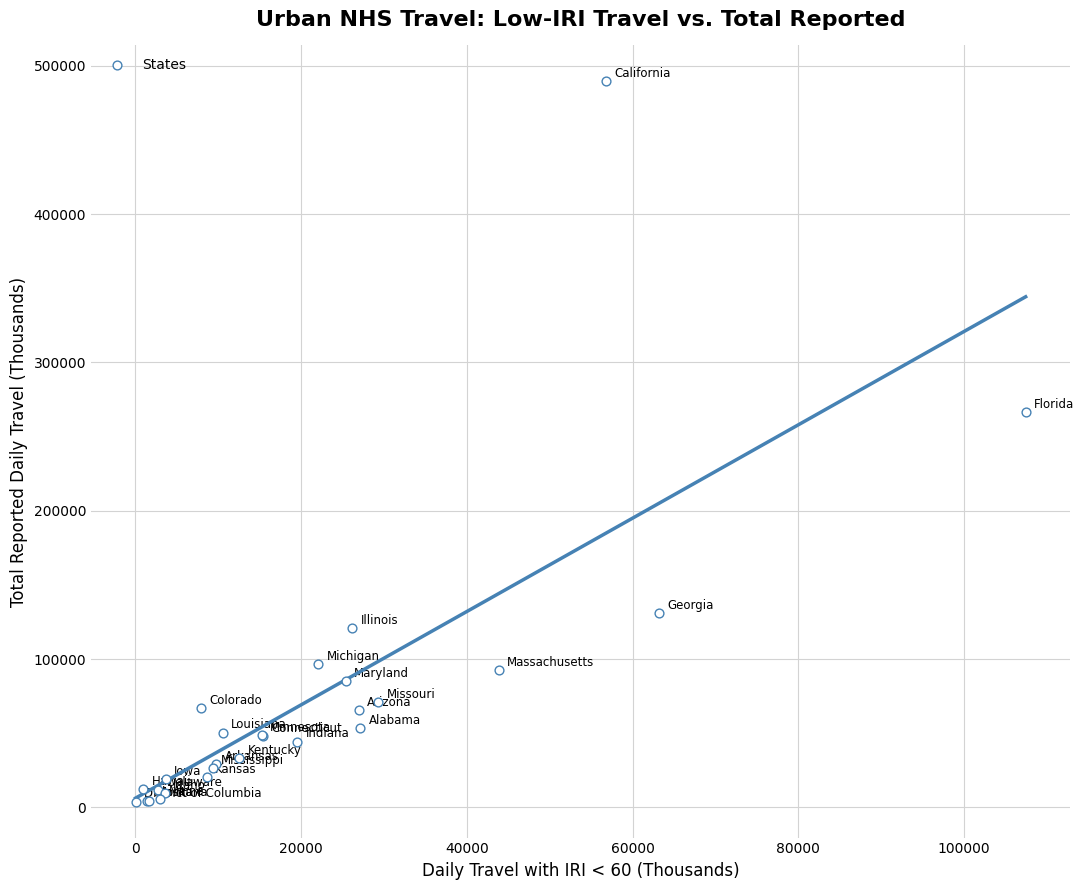

What Y value in the scatter plot is closest to 246697?

266458.5